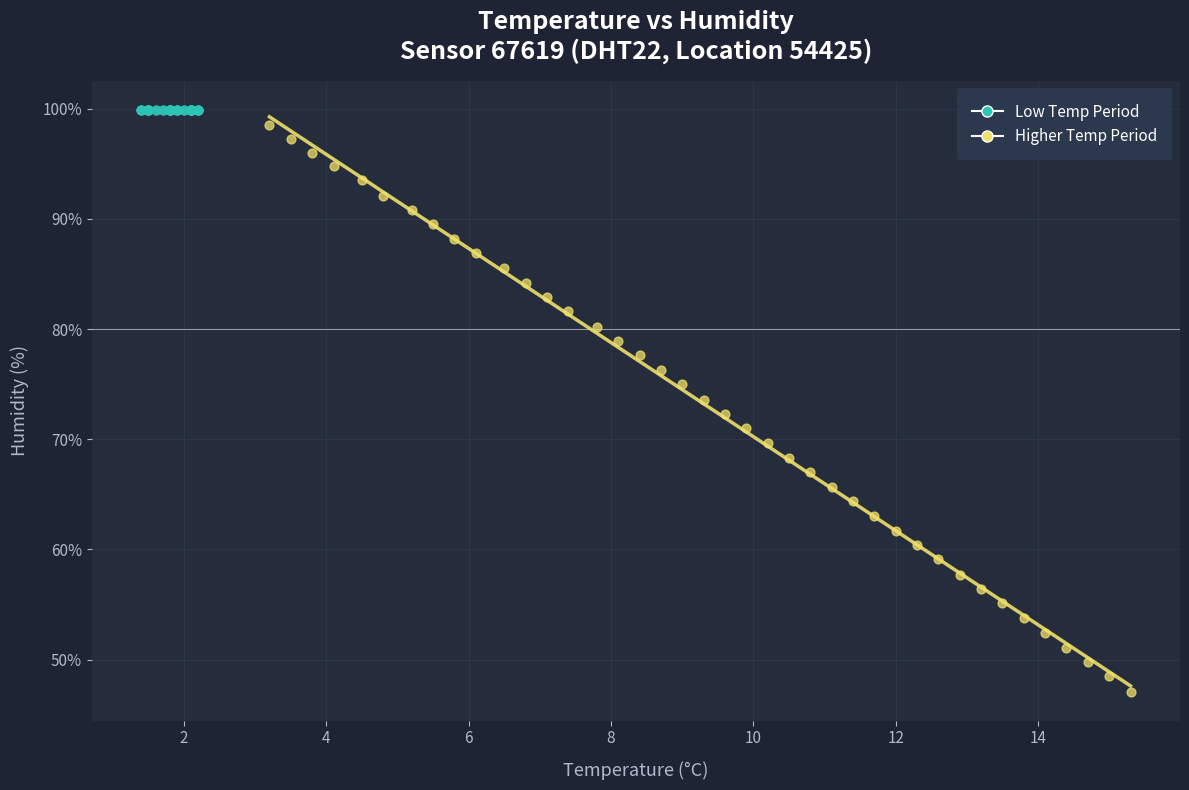

Which series reaches the minimum Y coordinate?

Higher Temp Period